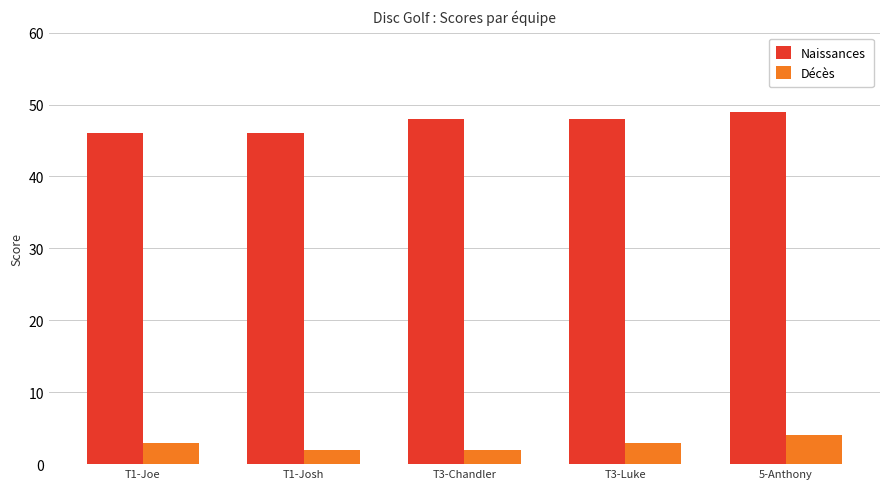

What value does the Naissances series have at 5-Anthony?

49